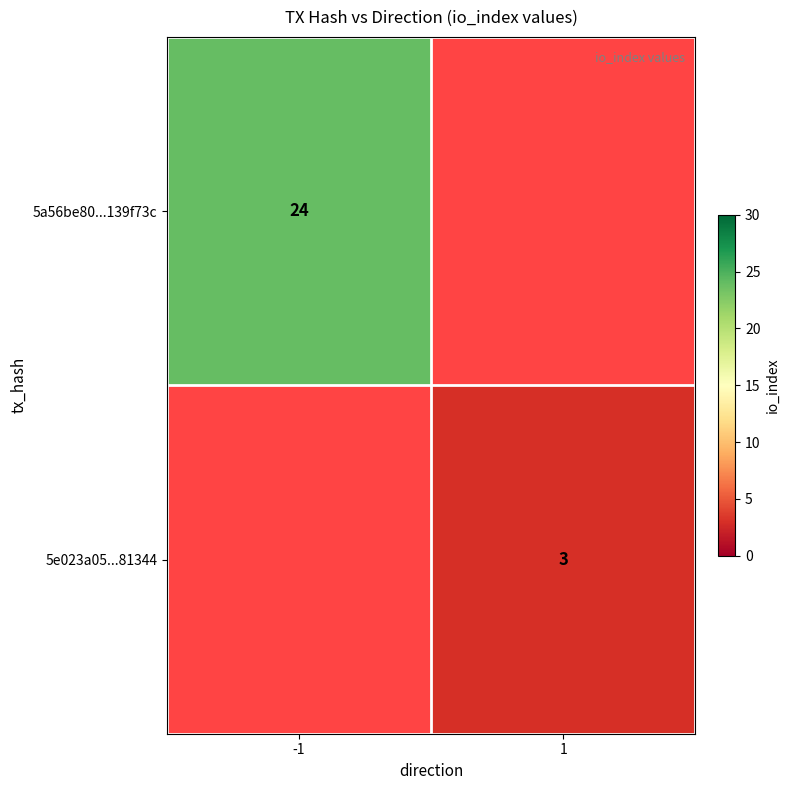

Is it true that 5e023a05...81344 equals 3 at 1?

True